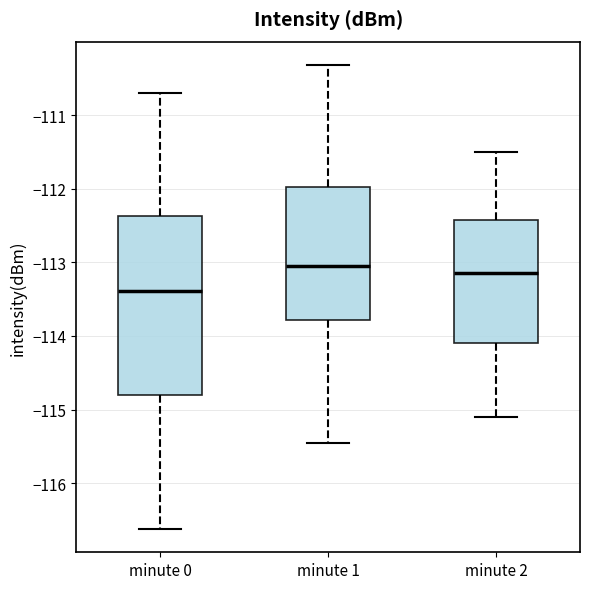

Reading left to right, read every box against the y-axis: the position of its median line, the range the box covers, and the ends of its whiskers. The values are not printed on the chart, so give them approximately, as read against the axis.

minute 0: median -113.4, box -114.8 to -112.4, whiskers -116.6 to -110.7
minute 1: median -113.0, box -113.8 to -112.0, whiskers -115.4 to -110.3
minute 2: median -113.1, box -114.1 to -112.4, whiskers -115.1 to -111.5